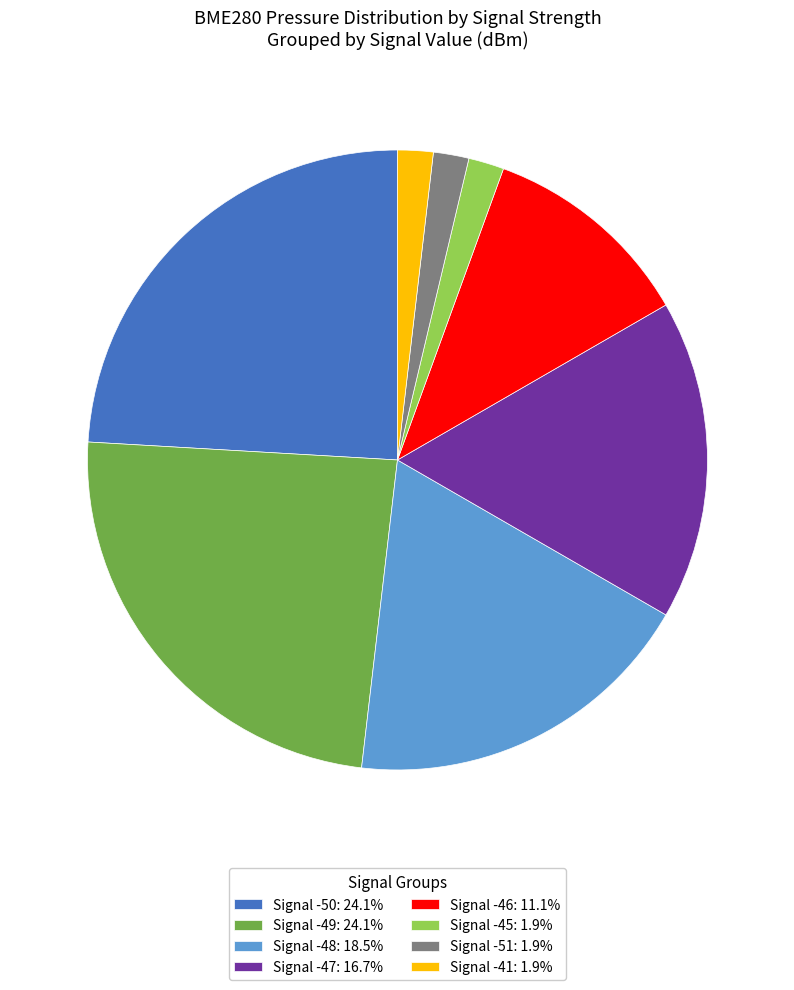

Does any single category account for the majority?

No